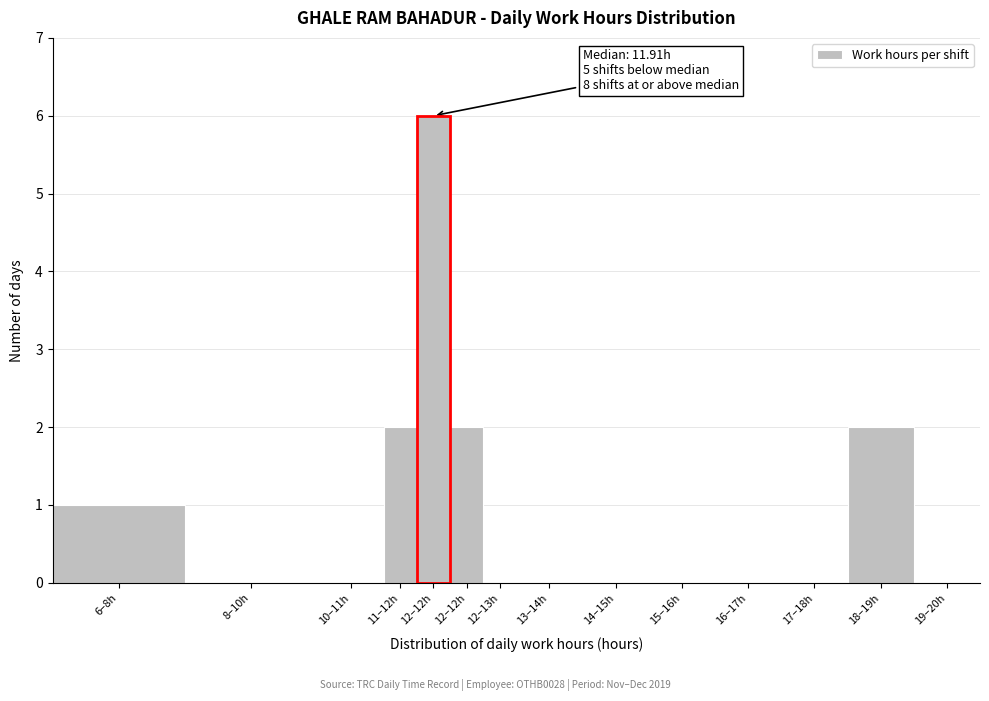

Count the number of categories in the chart.

14